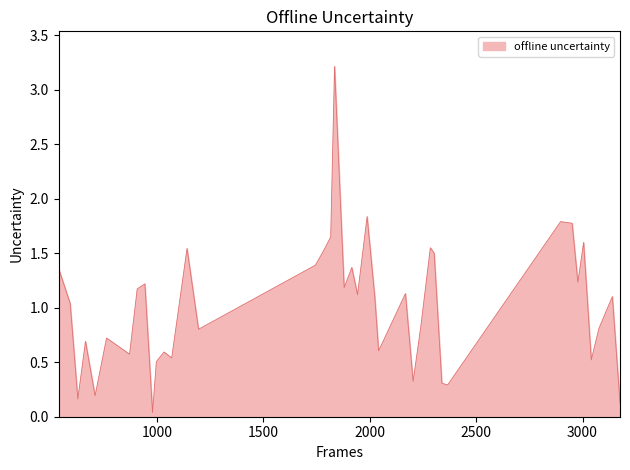

What is the sum of all values?

41.0